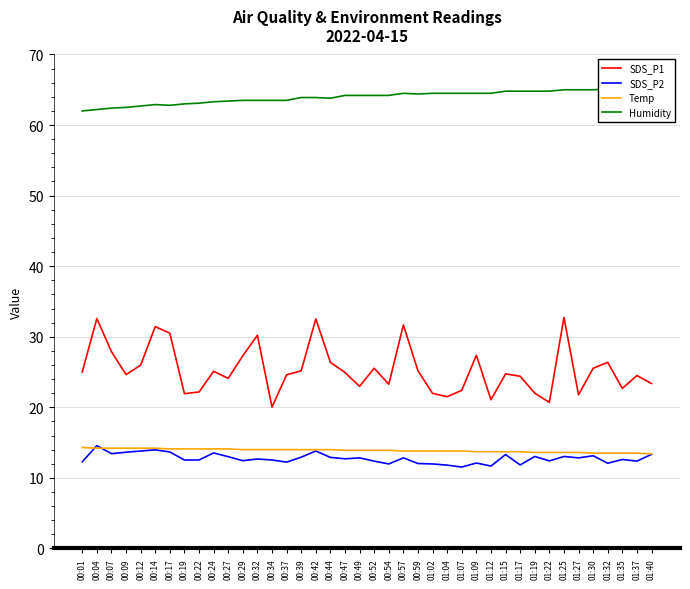

What is the approximate value of Temp at 00:22?

14.1